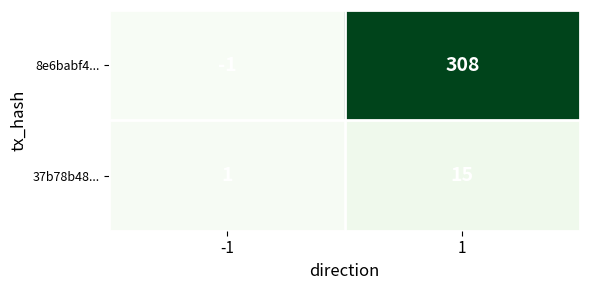

What is the maximum value for 37b78b48...?

15